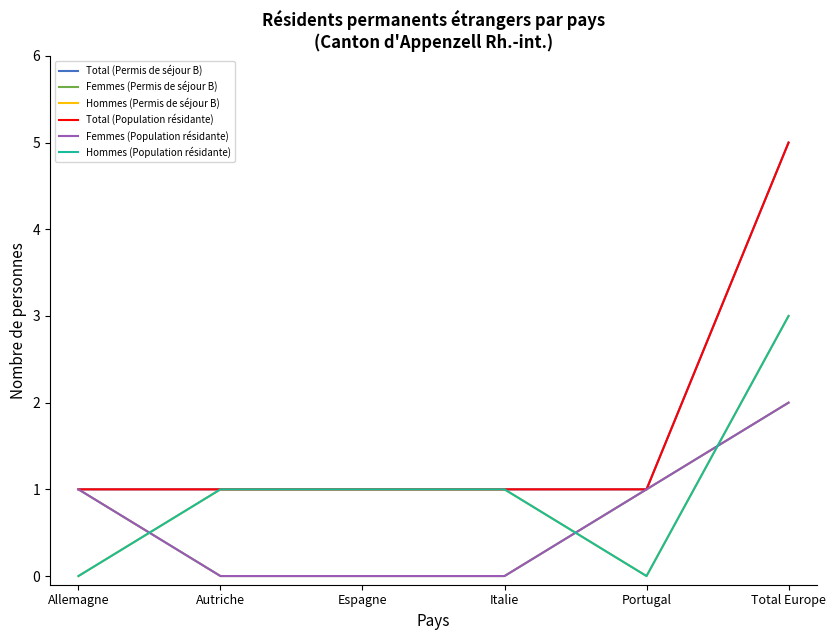

The Hommes (Permis de séjour B) series shows 0 at Allemagne. True or false?

True